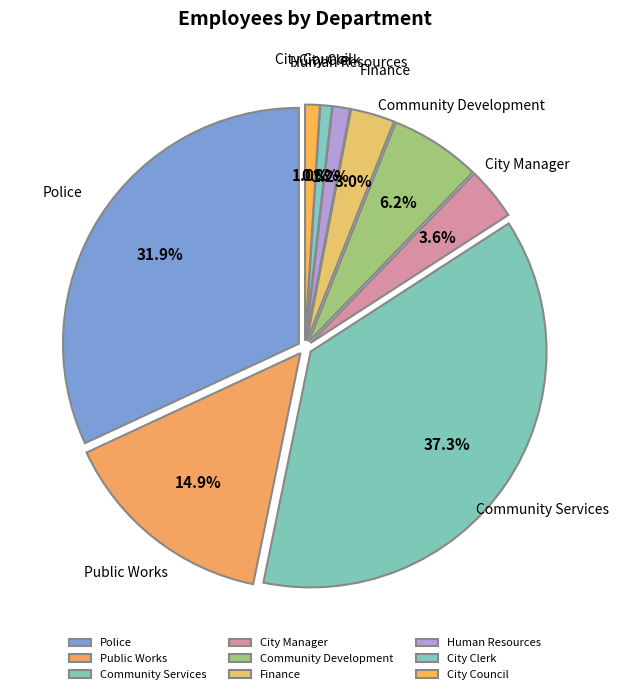

How many slices are in this pie chart?

9